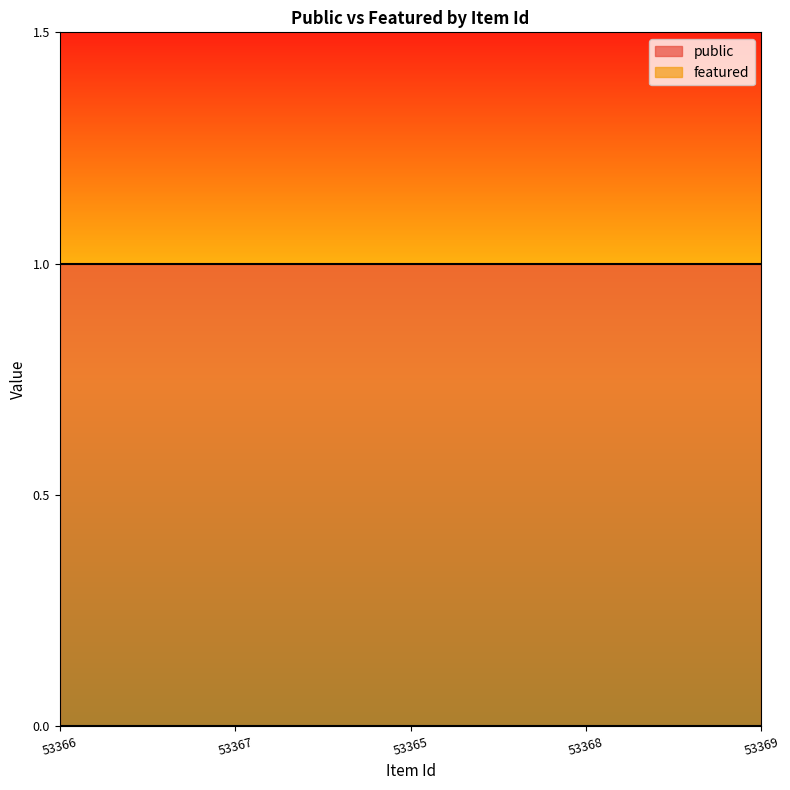

Between 53367 and 53368, which series saw the biggest shift?

public